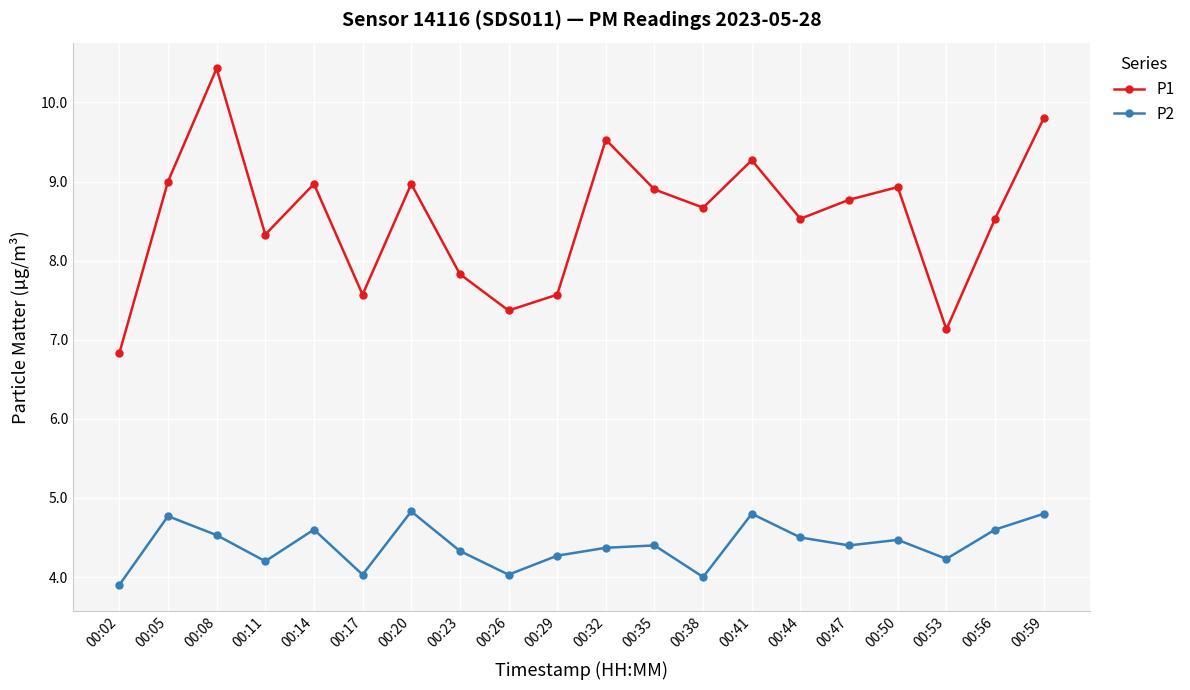

Is this an area chart (filled region under the line)?

No